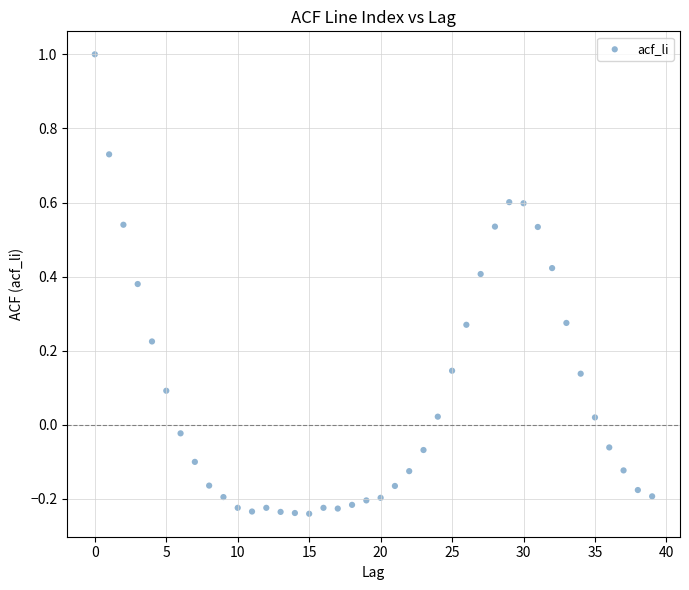

What is the range of Y values (max minus min)?

1.2